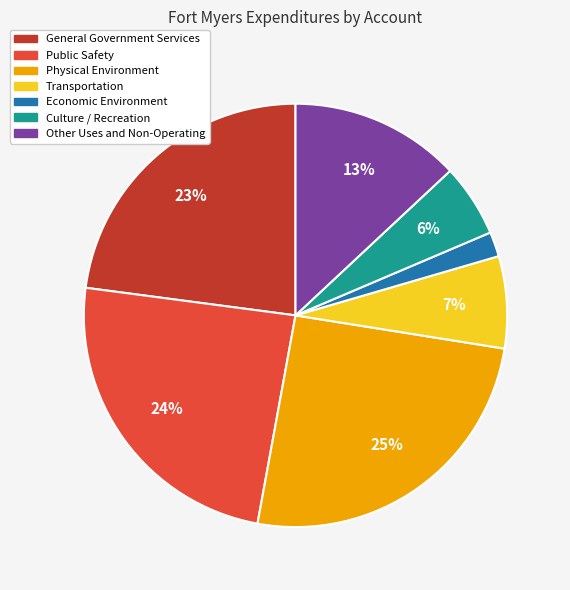

Which category has the biggest portion of the pie?

Physical Environment